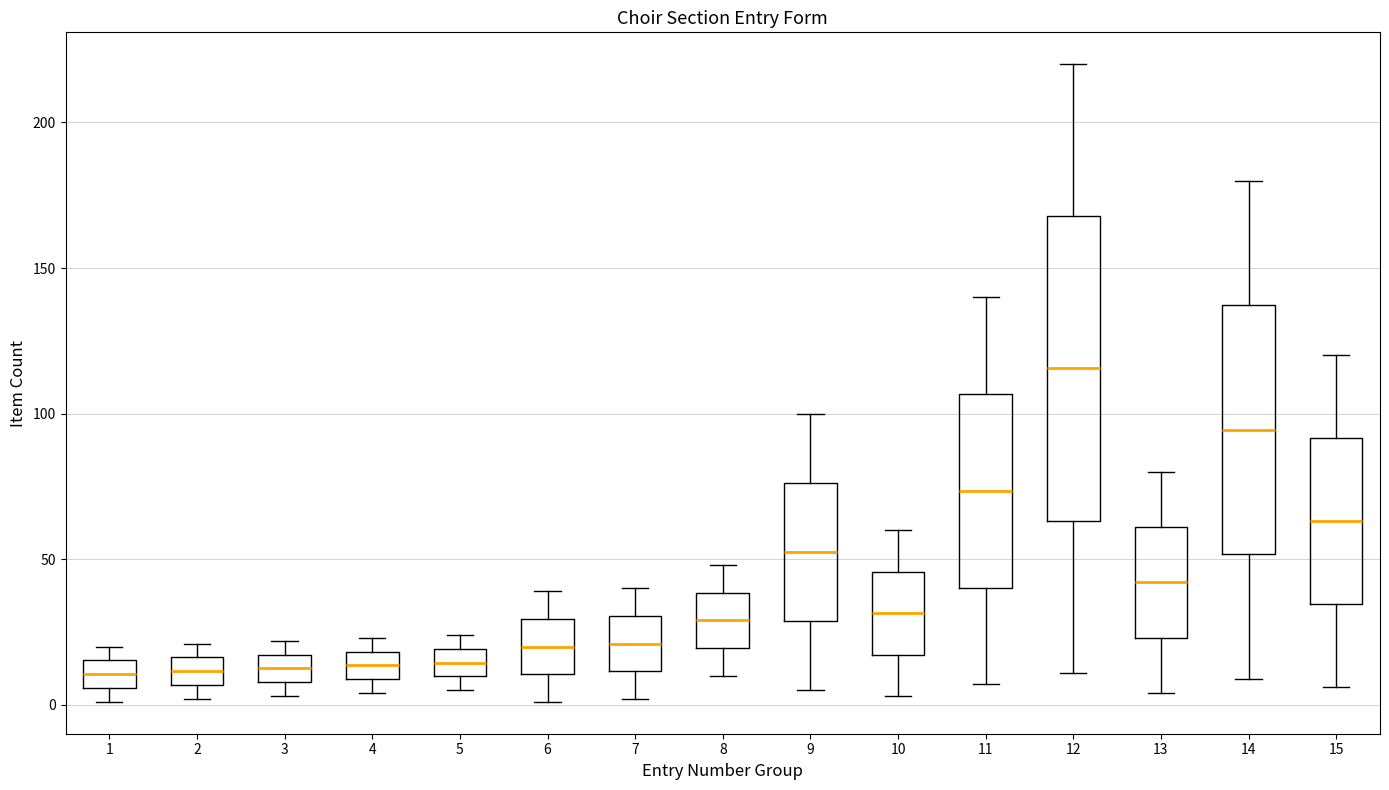

Reading left to right, transcribe this box plot: for each box, give where its median line is, the range the box spans, and where its two whiskers end, as read against the y-axis. The values are not printed on the chart, so give them approximately, as read against the axis.

1: median 10, box 5 to 15, whiskers 0 to 20
2: median 10, box 5 to 15, whiskers 0 to 20
3: median 15 (inside the box), box 10 to 15, whiskers 5 to 20
4: median 15, box 10 to 20, whiskers 5 to 25
5: median 15, box 10 to 20, whiskers 5 to 25
6: median 20, box 10 to 30, whiskers 0 to 40
7: median 20, box 10 to 30, whiskers 0 to 40
8: median 30, box 20 to 40, whiskers 10 to 50
9: median 55, box 30 to 75, whiskers 5 to 100
10: median 30, box 15 to 45, whiskers 5 to 60
11: median 75, box 40 to 105, whiskers 5 to 140
12: median 115, box 65 to 170, whiskers 10 to 220
13: median 40, box 25 to 60, whiskers 5 to 80
14: median 95, box 50 to 135, whiskers 10 to 180
15: median 65, box 35 to 90, whiskers 5 to 120